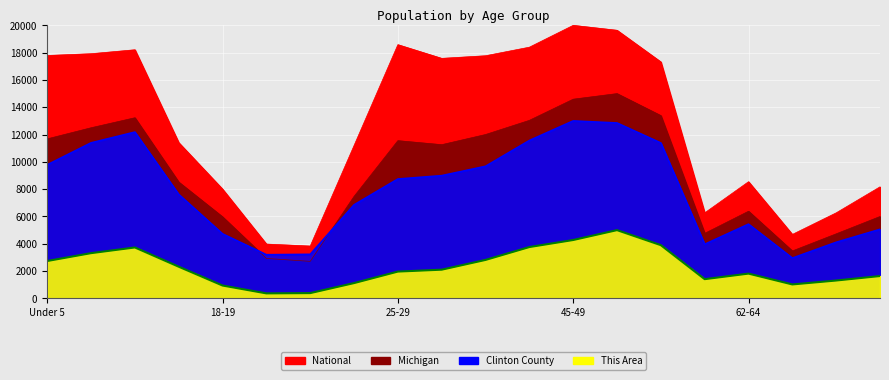

True or false: This Area has a value of 206.6 at 20.

False